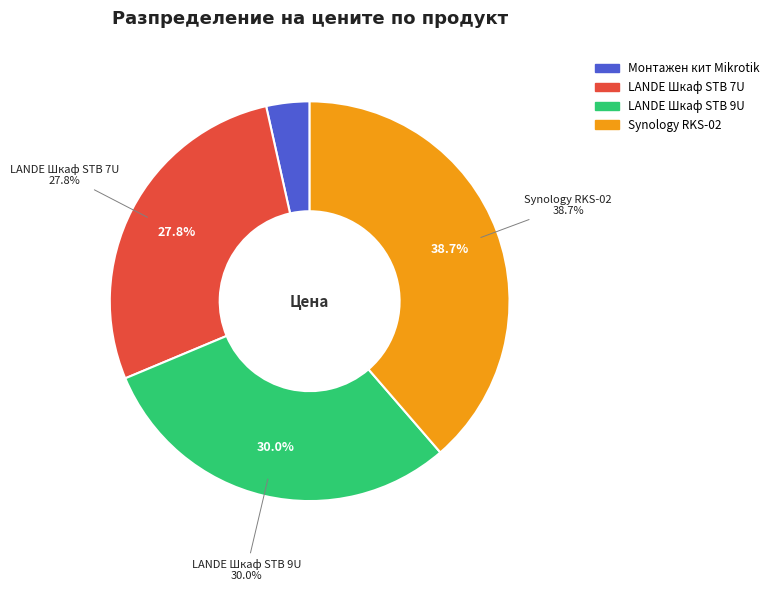

True or false: LANDE Шкаф STB 7U accounts for 18% of the total.

False